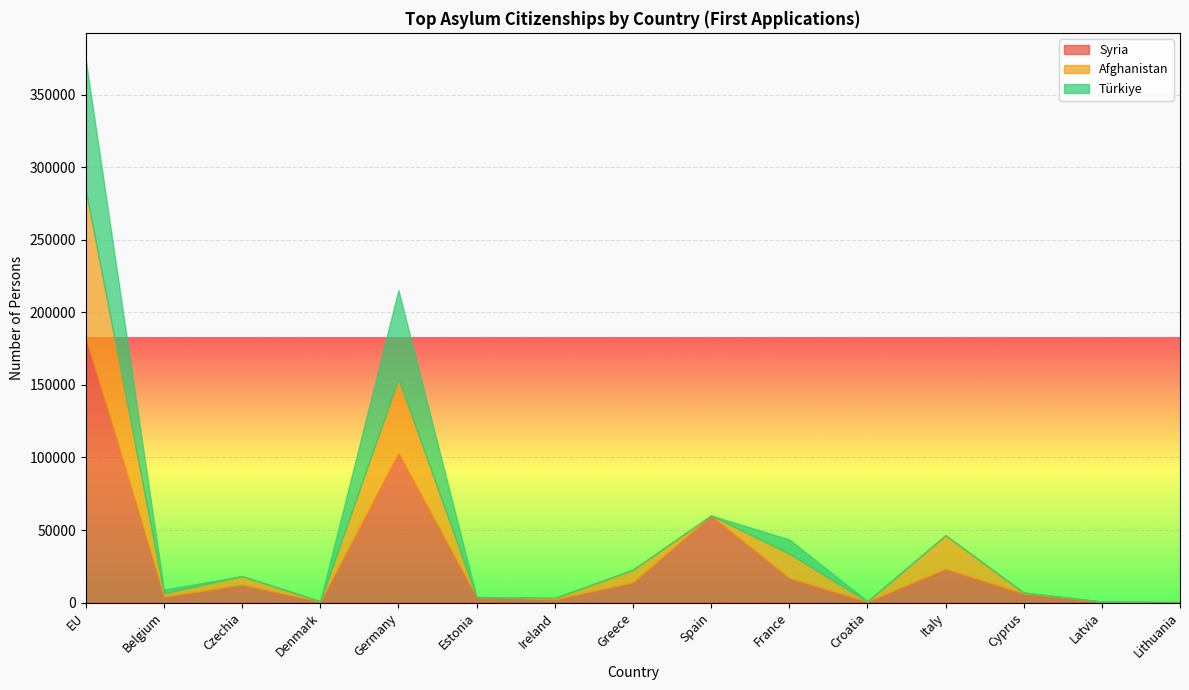

What is the maximum value for Syria?

183035